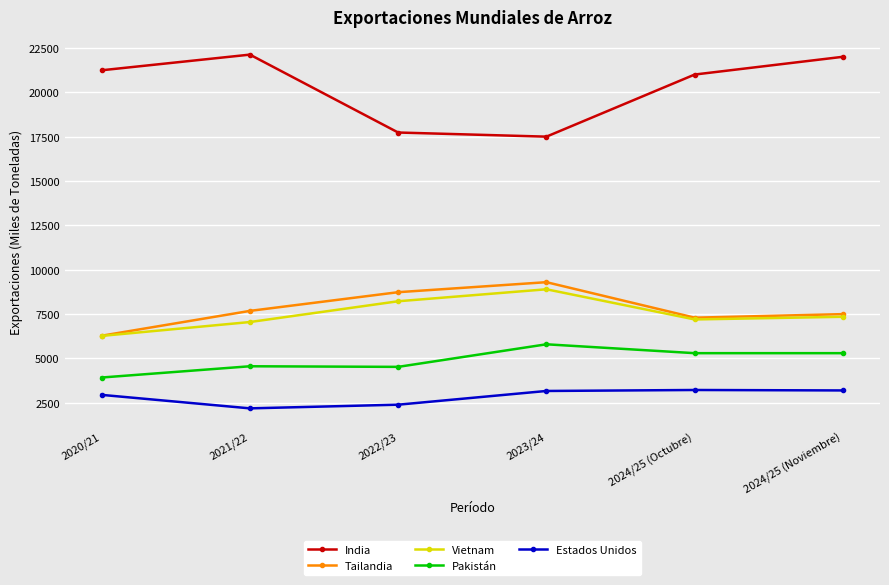

How many data points in Pakistán are less than 5300?

3